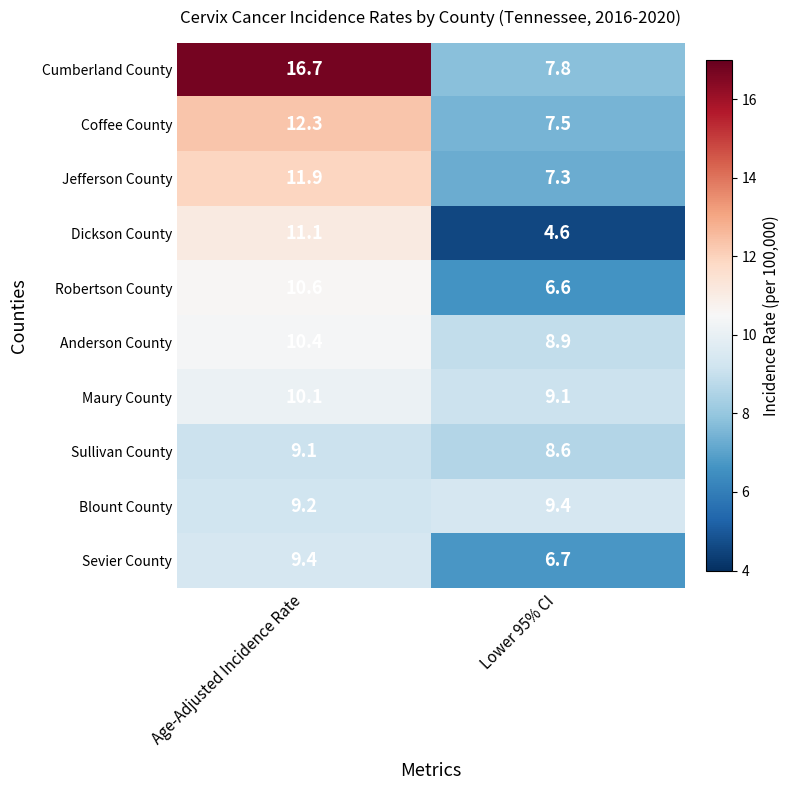

At which category does the chart reach its peak across all series?

Age-Adjusted Incidence Rate